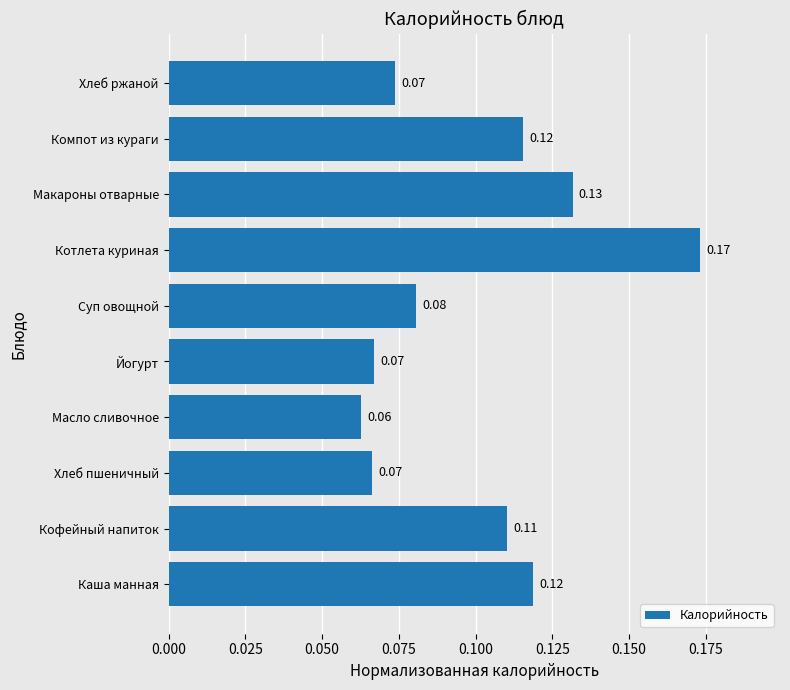

Which category has the lowest value across all series?

Масло сливочное